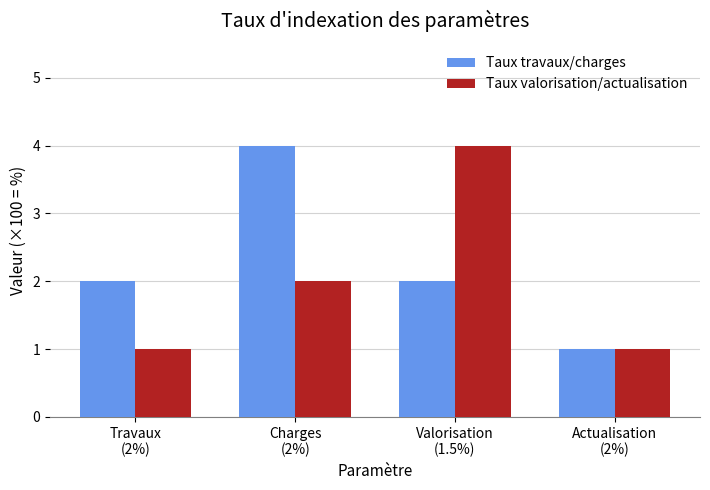

What is the average value of the Taux travaux/charges series?

2